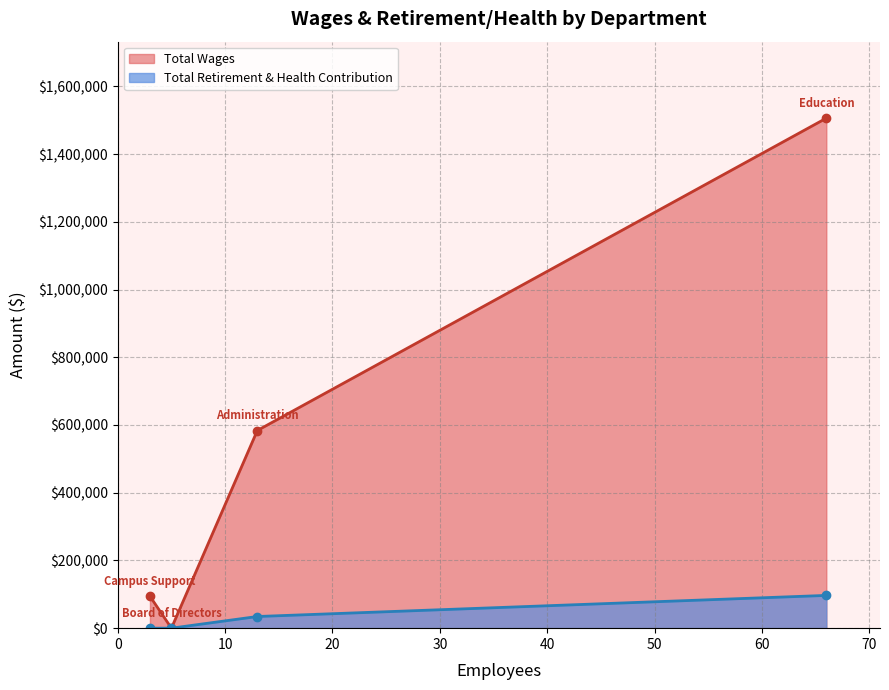

How many lines are shown in the chart?

2